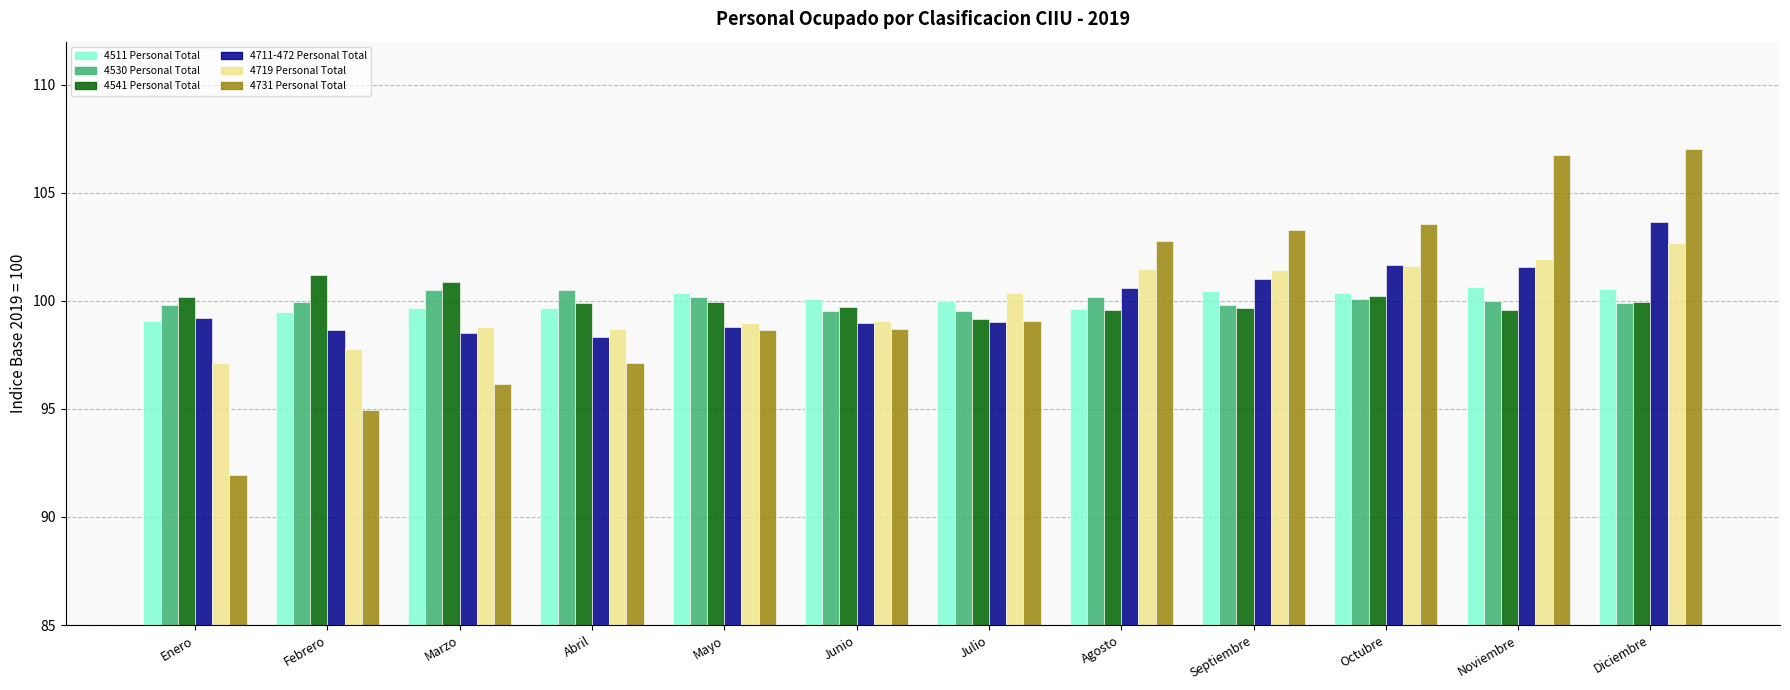

What are all the series names shown in the legend?

4511 Personal Total, 4530 Personal Total, 4541 Personal Total, 4711-472 Personal Total, 4719 Personal Total, 4731 Personal Total